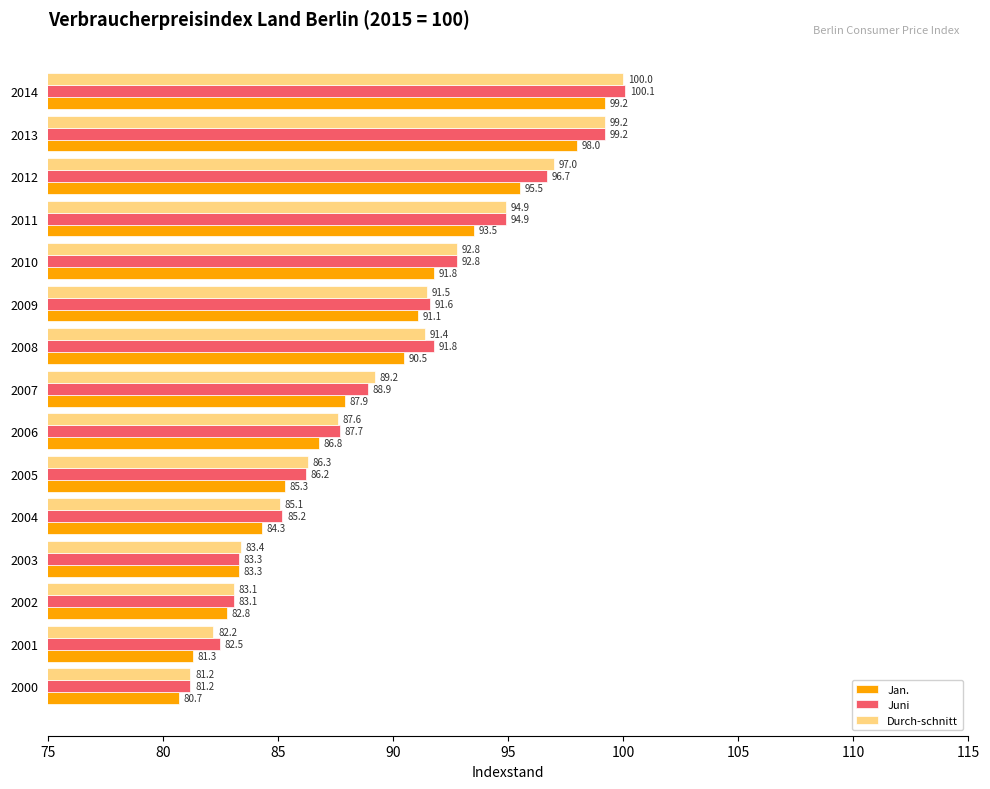

Which category has the lowest value in the Jan. series?

2000